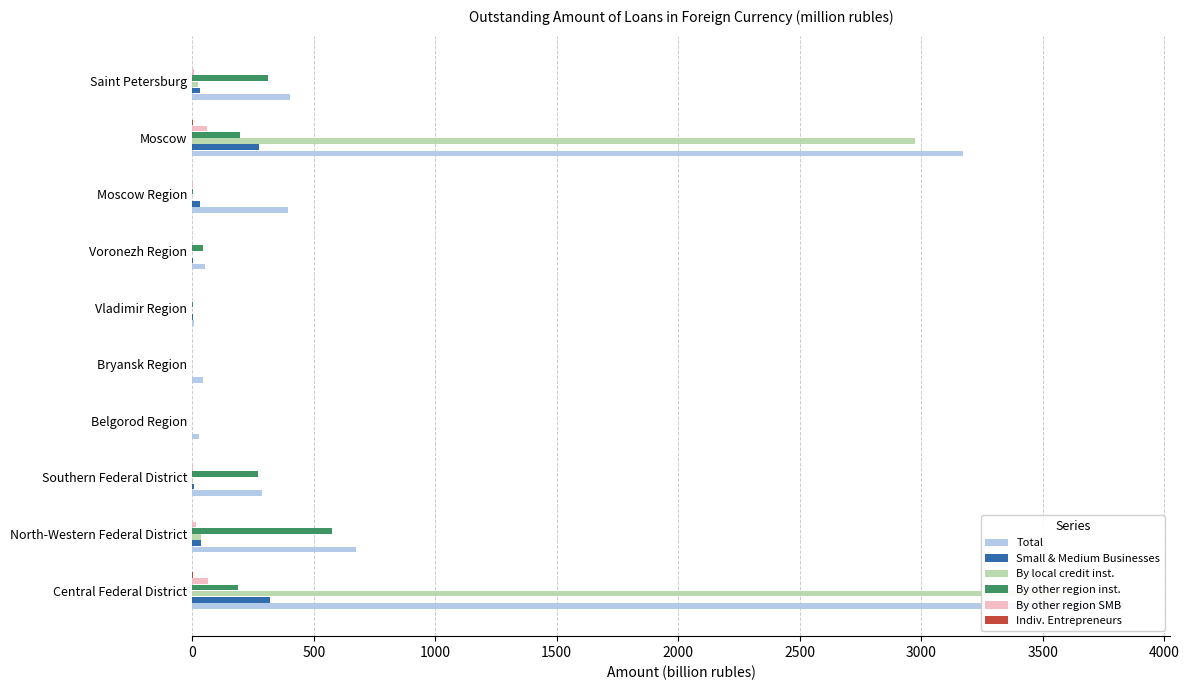

Reading left to right, extract all data points from this chart.

Total: 3833.2	674.3	288.3	29.1	45.0	6.9	54.3	392.3	3172.7	401.4
Small & Medium Businesses: 318.5	36.4	6.6	0.3	0.9	1.2	1.3	30.0	276.5	32.1
By local credit inst.: 3639.9	34.3	4.6	0.0	0.0	0.0	0.0	0.4	2973.8	25.0
By other region inst.: 190.3	574.0	272.0	0.8	0.7	2.3	43.5	3.3	194.6	311.4
By other region SMB: 65.6	14.1	1.8	0.2	0.7	1.0	0.1	2.3	62.8	8.4
Indiv. Entrepreneurs: 4.0	0.1	0.2	0.0	0.0	0.0	0.0	0.6	3.4	0.1